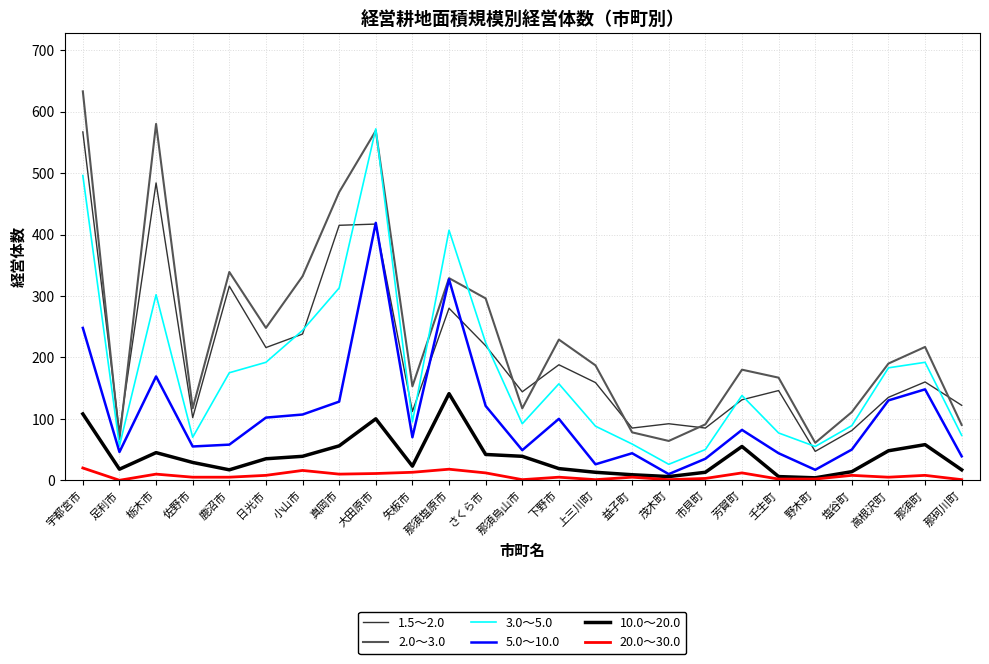

At which label does 3.0～5.0 reach its peak?

大田原市